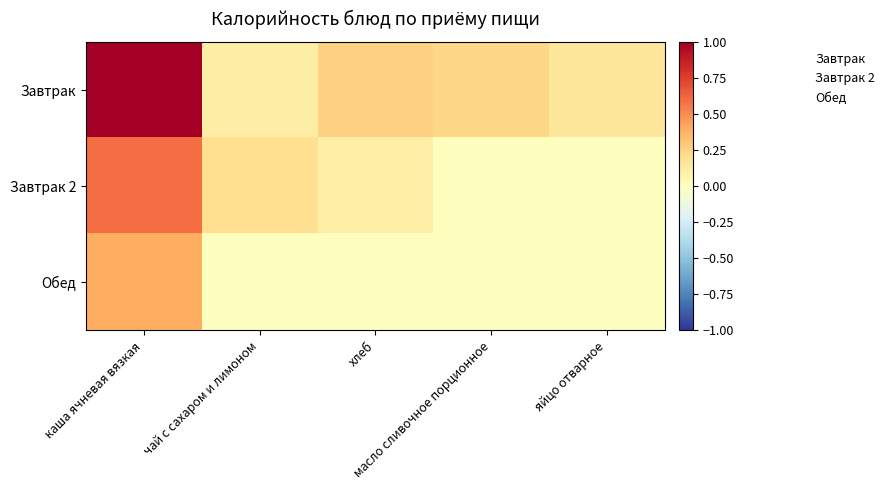

Reading left to right, extract all data points from this chart.

Завтрак: каша ячневая вязкая=1.0	чай с сахаром и лимоном=0.1	хлеб=0.3	масло сливочное порционное=0.2	яйцо отварное=0.1
Завтрак 2: каша ячневая вязкая=0.6	чай с сахаром и лимоном=0.2	хлеб=0.1	масло сливочное порционное=0.0	яйцо отварное=0.0
Обед: каша ячневая вязкая=0.4	чай с сахаром и лимоном=0.0	хлеб=0.0	масло сливочное порционное=0.0	яйцо отварное=0.0